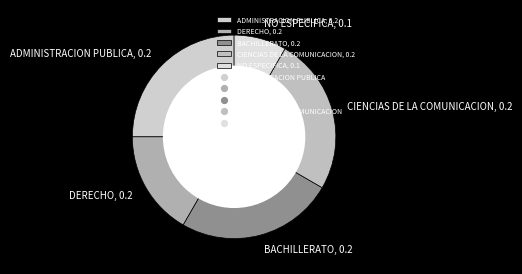

The NO ESPECIFICA, 0.1 slice represents 19% of the pie. True or false?

False